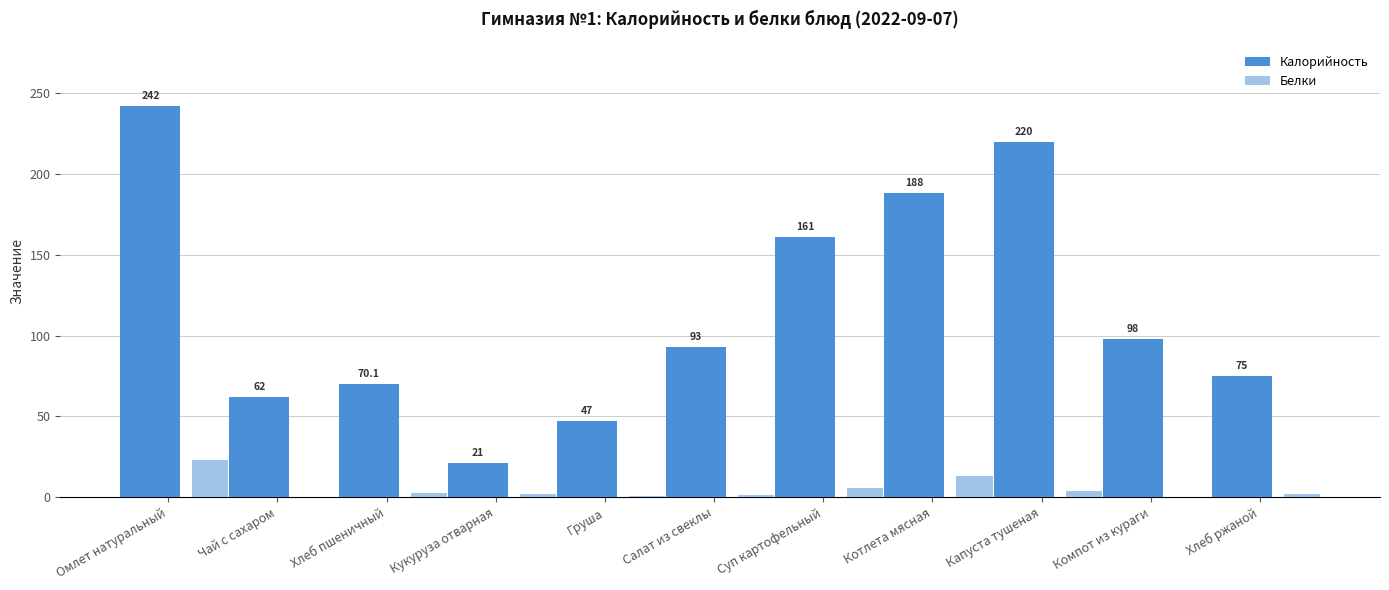

Where does the Белки series first go above 1?

Омлет натуральный